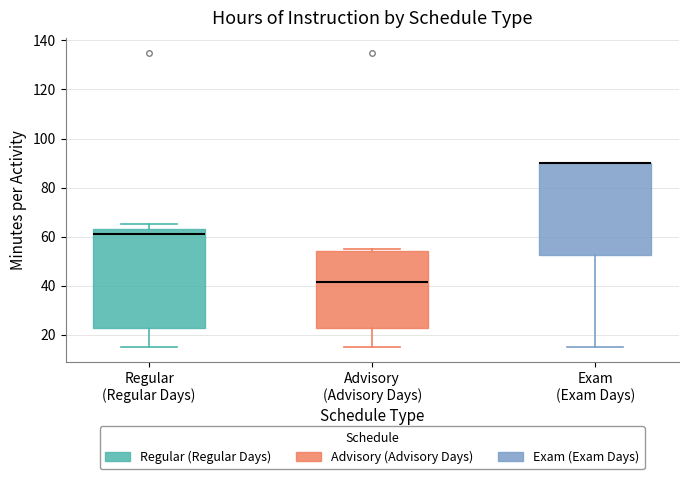

Which box is the tallest, from its lower edge to its upper edge?

Regular (Regular Days)